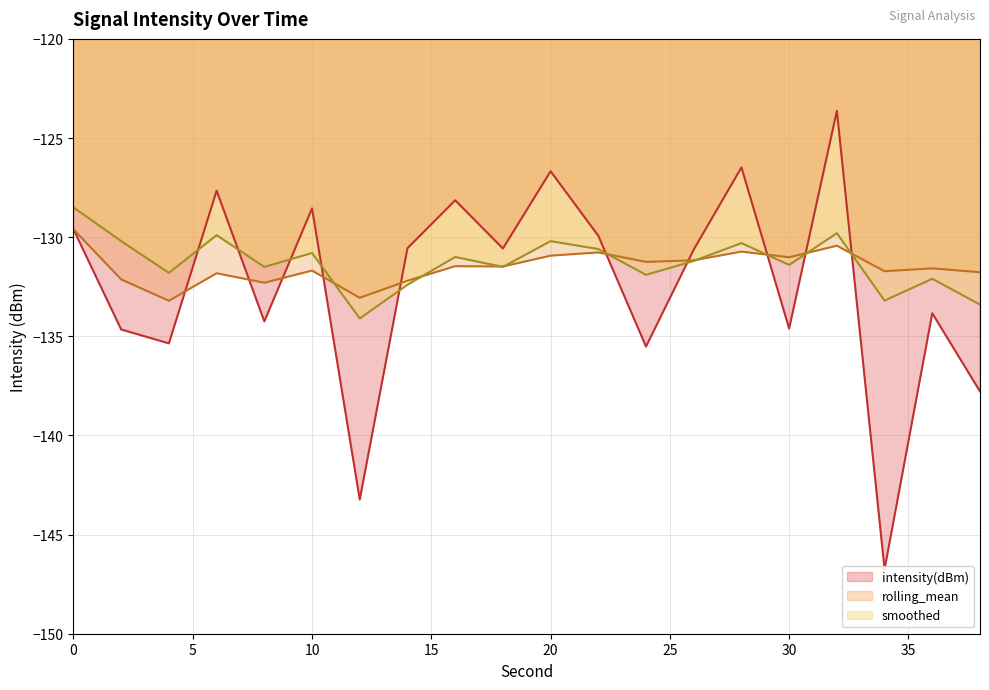

Rank the series by their maximum value, from highest to lowest.

intensity(dBm), smoothed, rolling_mean